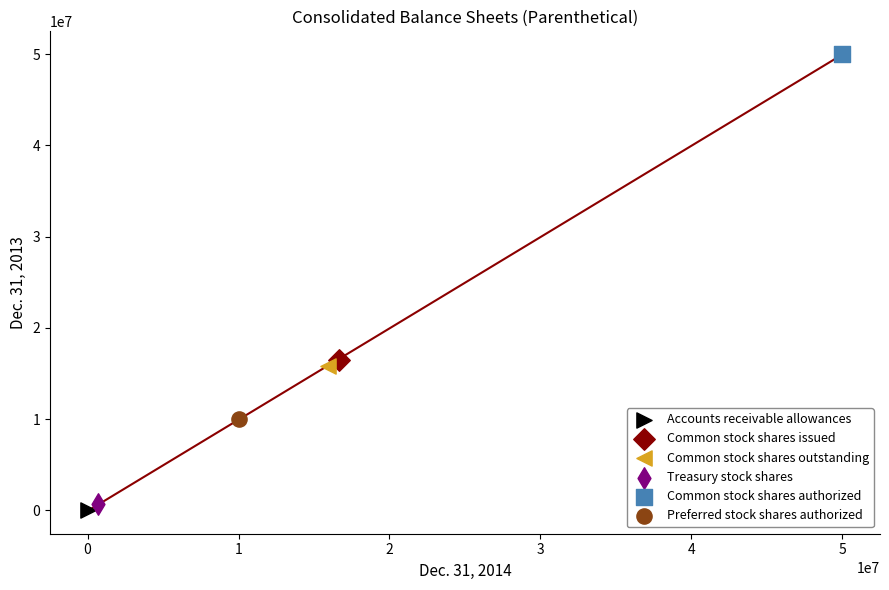

What are all the series names shown in the legend?

Accounts receivable allowances, Common stock shares issued, Common stock shares outstanding, Treasury stock shares, Common stock shares authorized, Preferred stock shares authorized